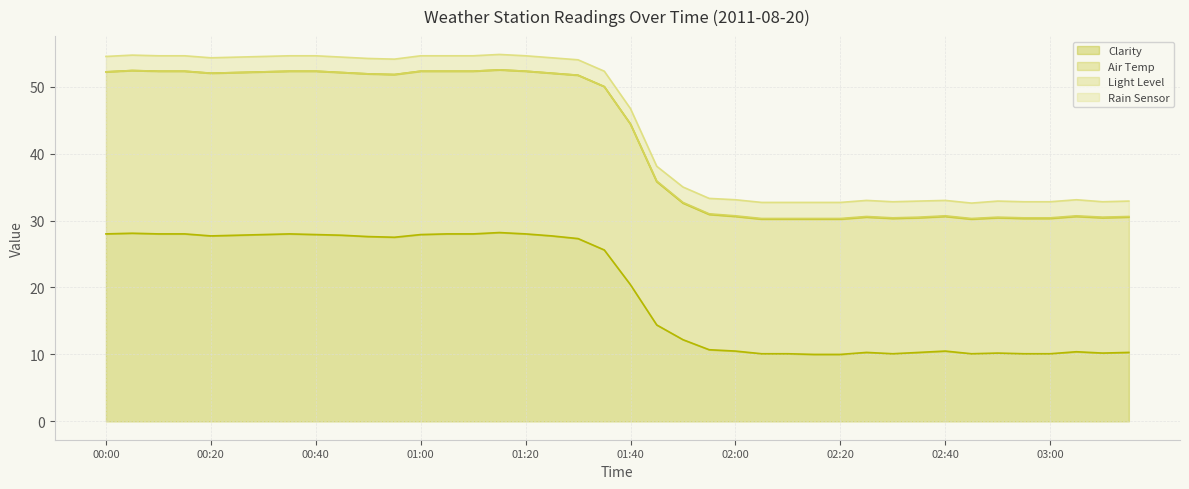

Read the Light Level value at 02:20.

32.7